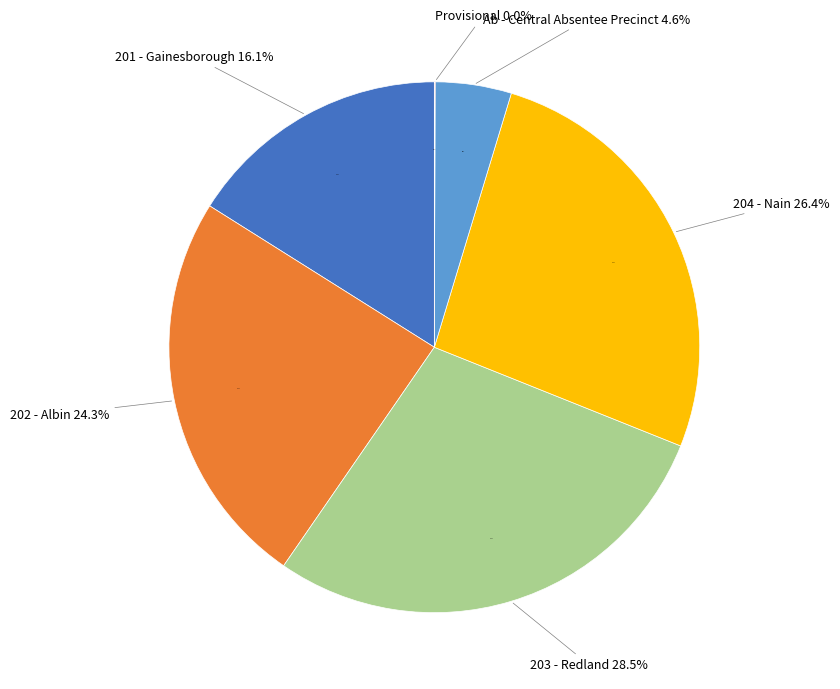

To the nearest percent, what is the average slice percentage?

17%